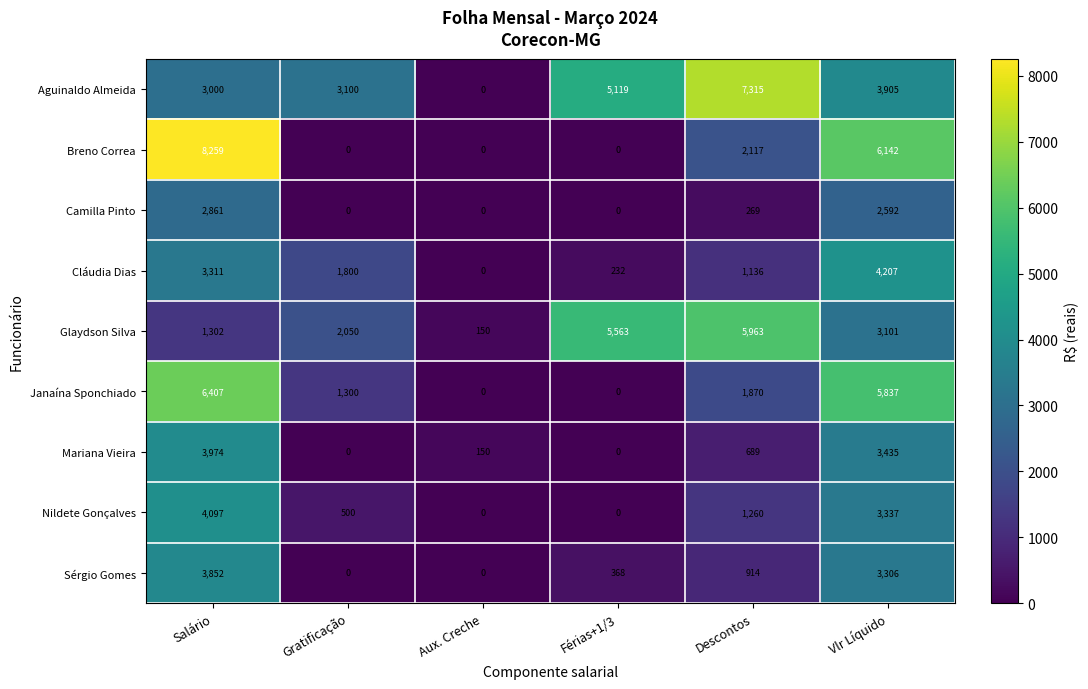

Rank the categories by Cláudia Dias value from highest to lowest.

Vlr Líquido, Salário, Gratificação, Descontos, Férias+1/3, Aux. Creche